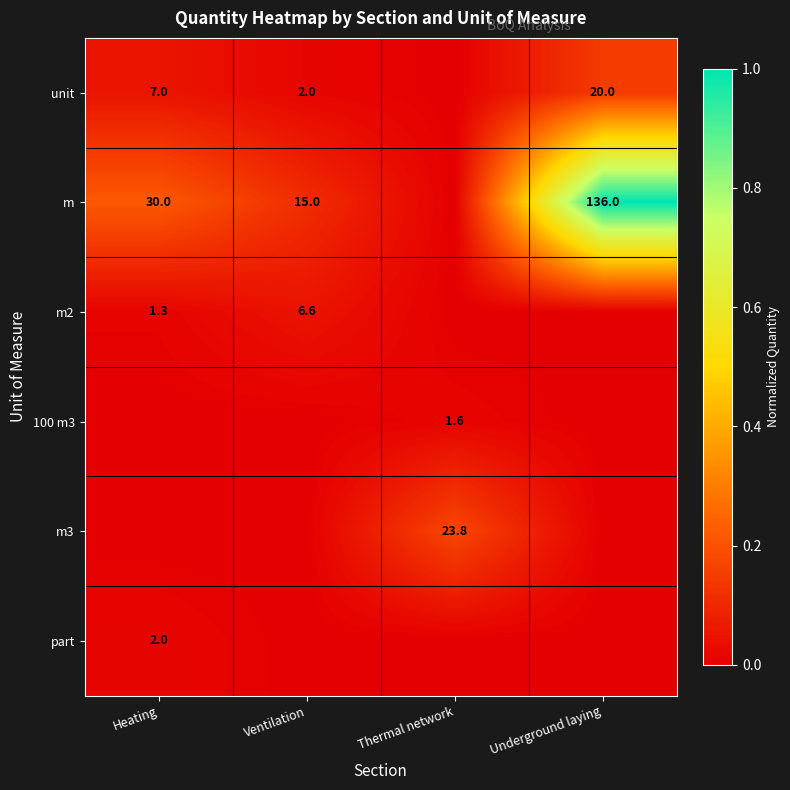

True or false: m3 has a value of 4.8 at Thermal network.

False